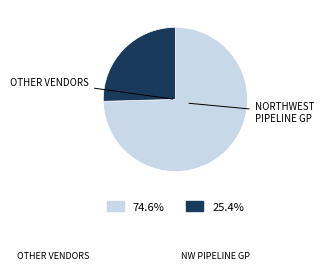

Does any single category account for the majority?

Yes